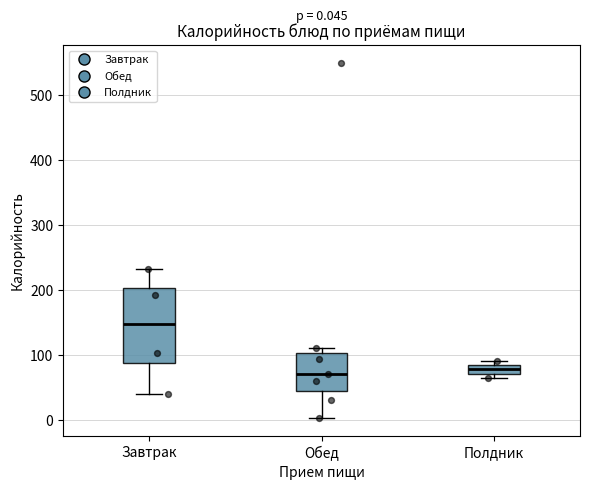

Comparing the boxes themselves (not the whiskers), which one is the tallest?

Завтрак